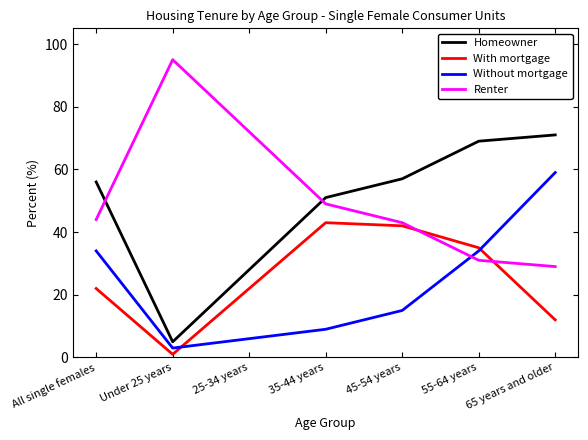

Reading left to right, what are all the values shown in this chart?

Homeowner: 56	5	28	51	57	69	71
With mortgage: 22	1	22	43	42	35	12
Without mortgage: 34	3	6	9	15	34	59
Renter: 44	95	72	49	43	31	29